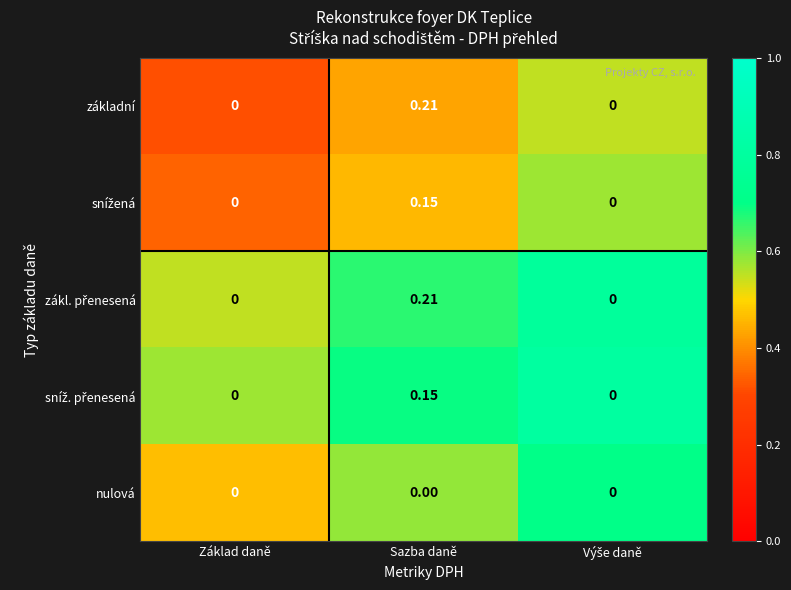

At which category does the chart reach its peak across all series?

Sazba daně